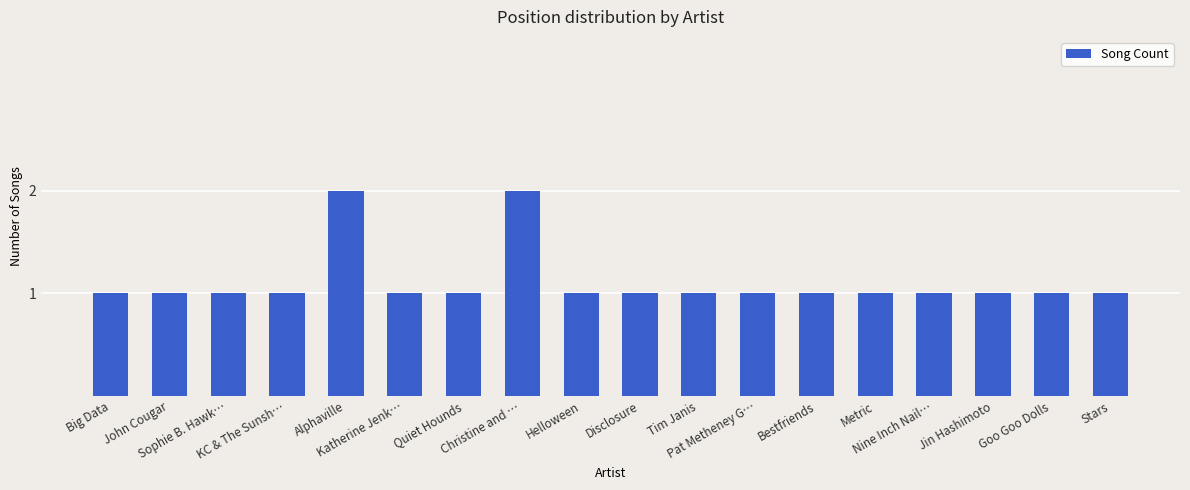

What is the value of the 9th bar from the left?

1